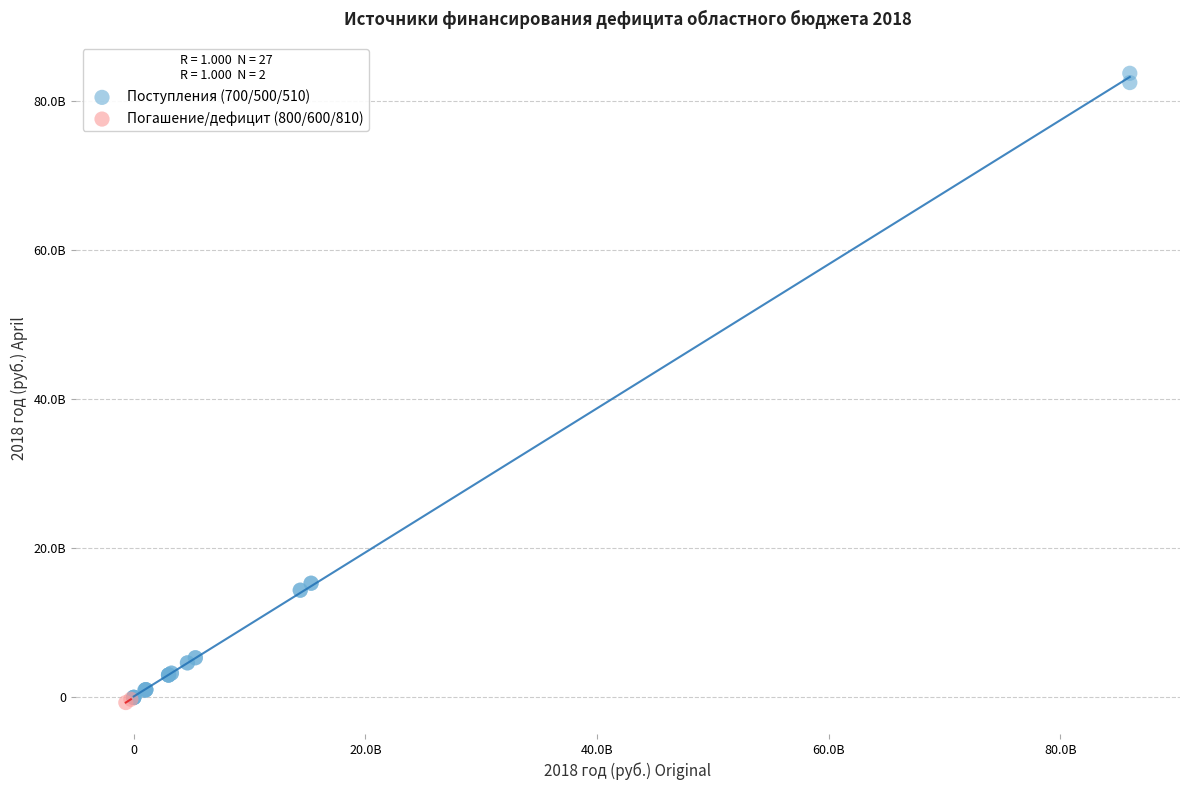

What are all the series names shown in the legend?

Поступления (700/500/510), Погашение/дефицит (800/600/810)